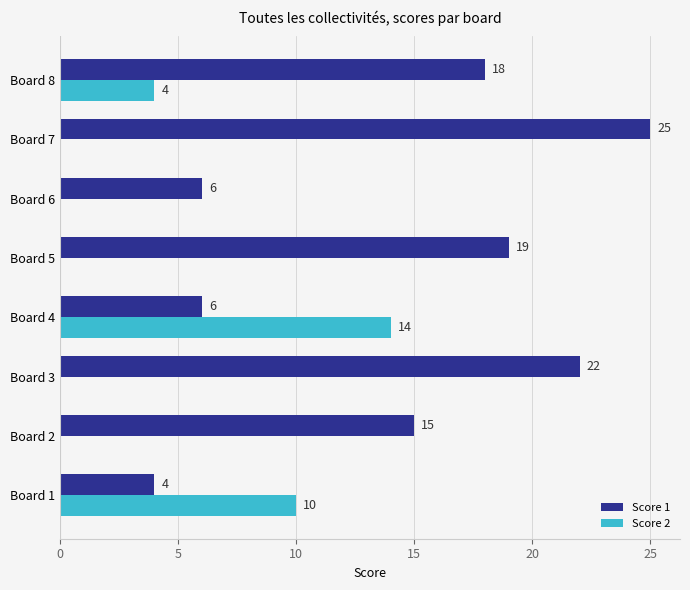

What is the maximum value for Score 1?

25